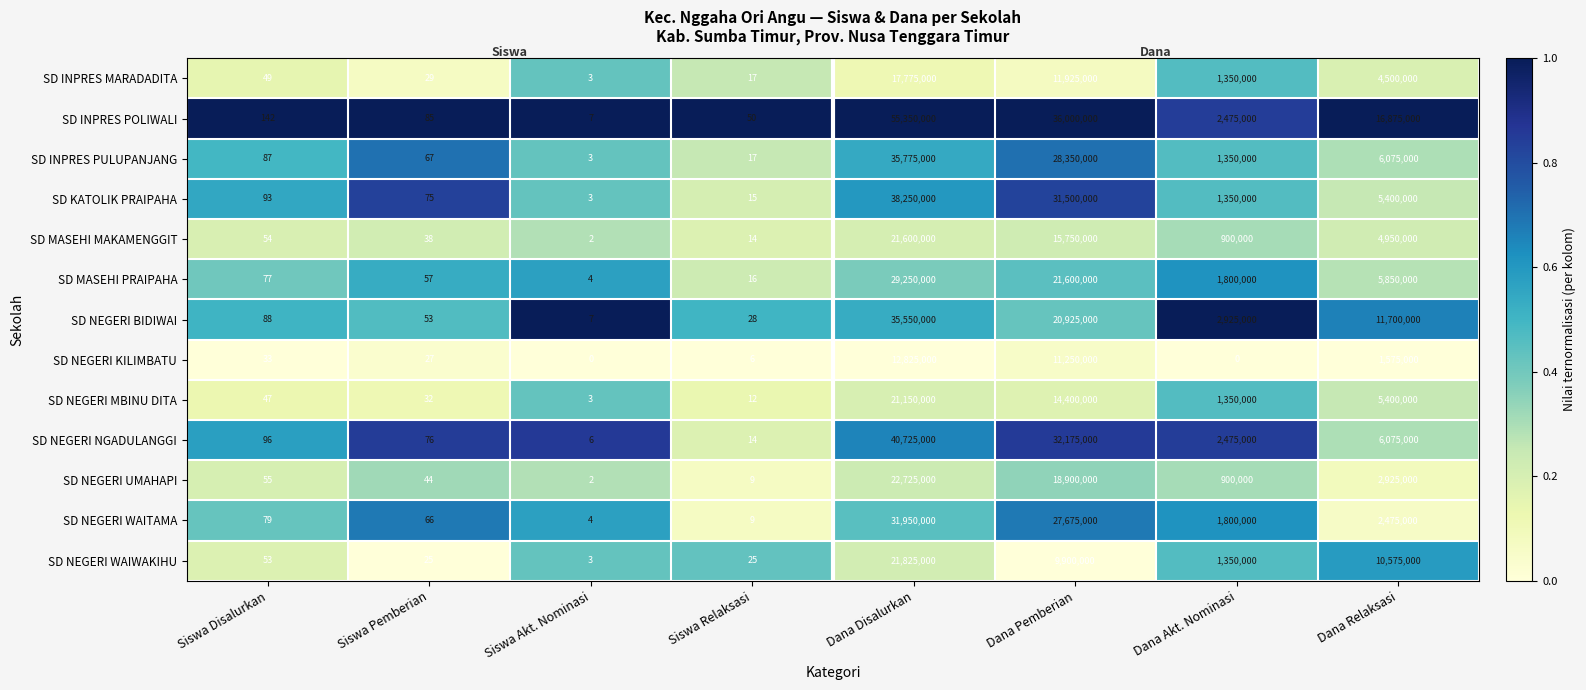

The value of SD NEGERI WAIWAKIHU at Siswa Akt. Nominasi is 3. True or false?

True